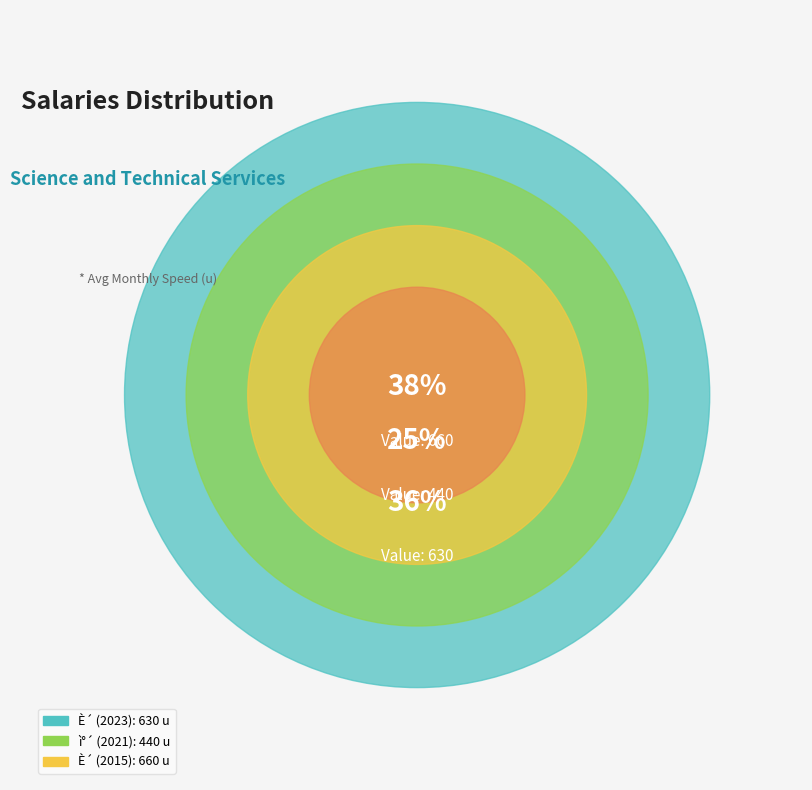

Rank the categories by value from highest to lowest.

È´ (2015), È´ (2023), ì°´ (2021)